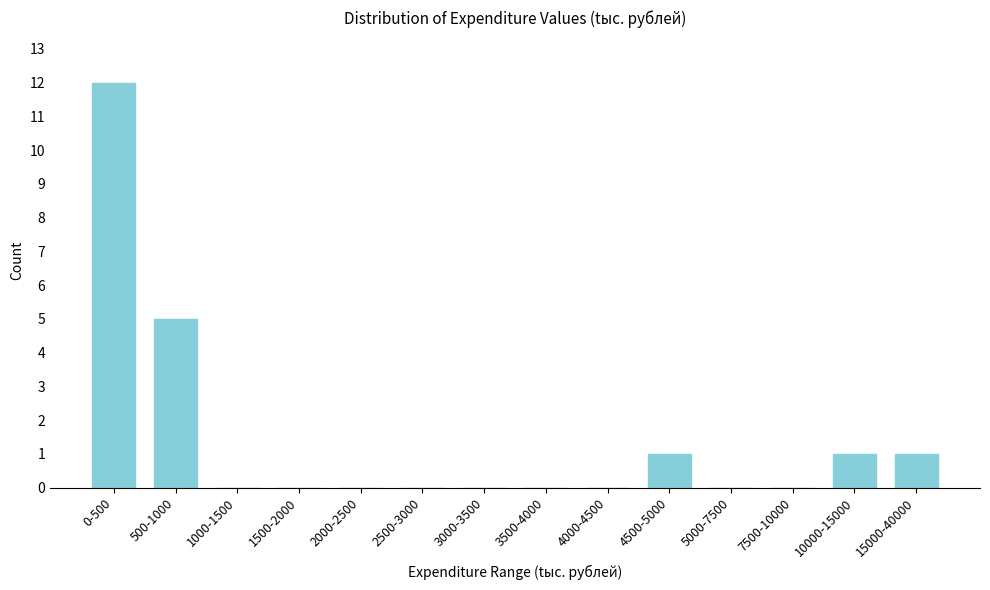

Reading left to right, what are all the values shown in this chart?

0-500=12	500-1000=5	1000-1500=0	1500-2000=0	2000-2500=0	2500-3000=0	3000-3500=0	3500-4000=0	4000-4500=0	4500-5000=1	5000-7500=0	7500-10000=0	10000-15000=1	15000-40000=1